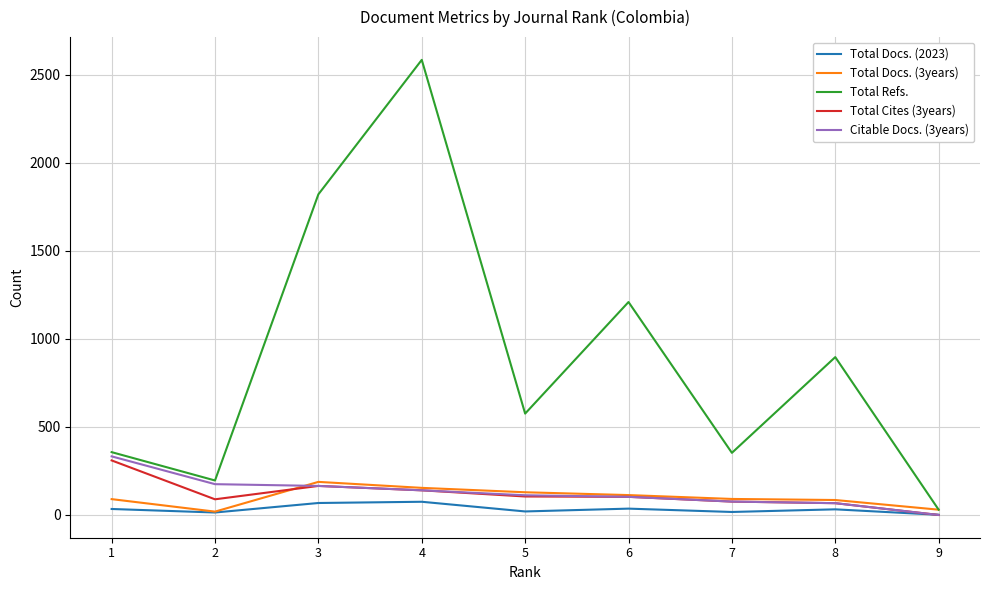

Which series ends up on top after the final intersection of Total Docs. (2023) and Citable Docs. (3years)?

Total Docs. (2023)